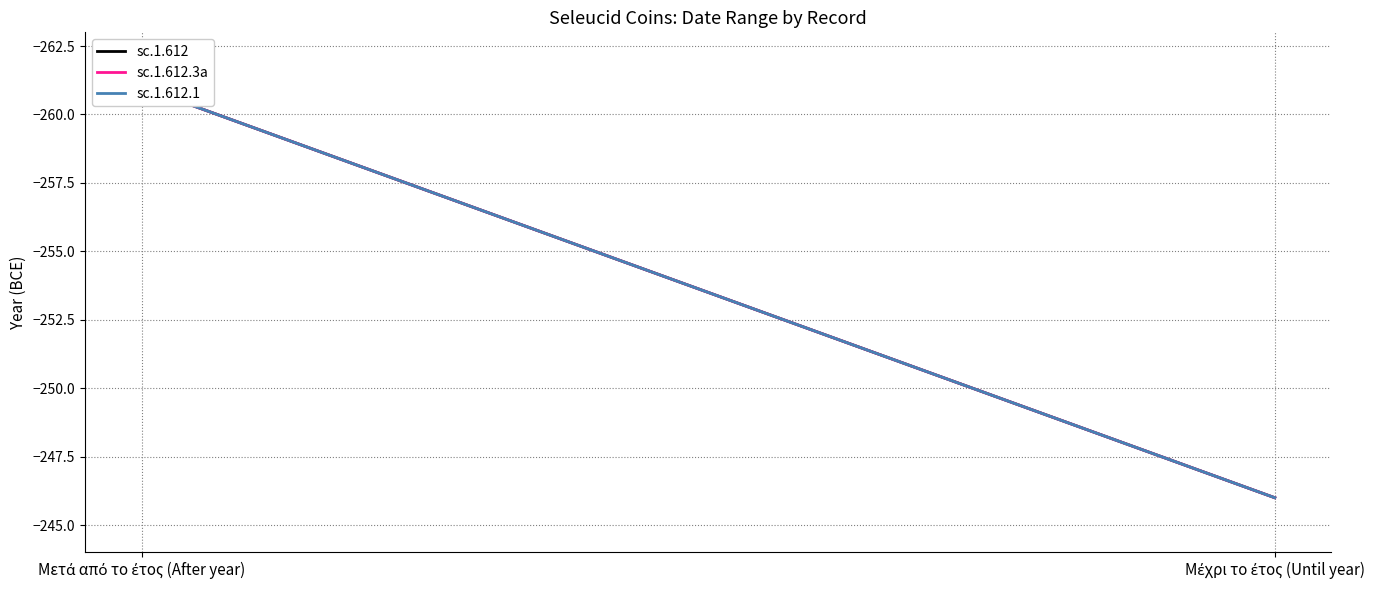

What is the difference between the sc.1.612.1 values at Μετά από το έτος (After year) and Μέχρι το έτος (Until year)?

15